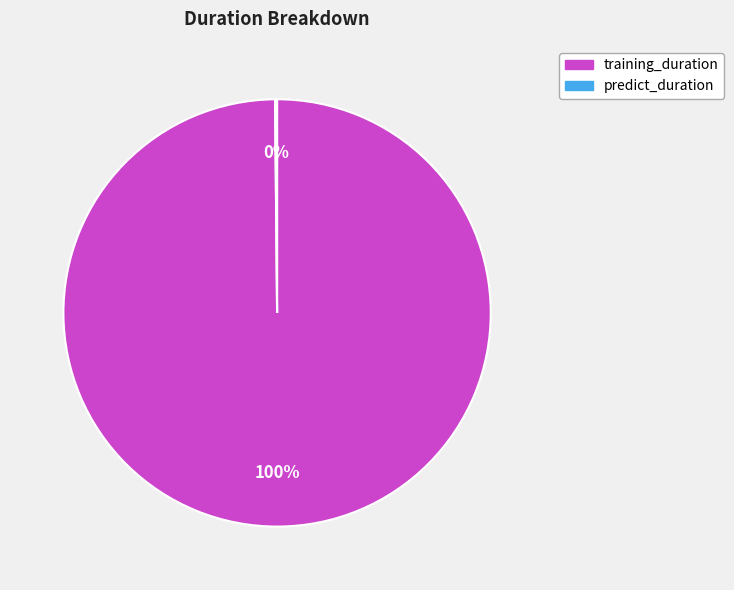

True or false: training_duration accounts for 100% of the total.

True